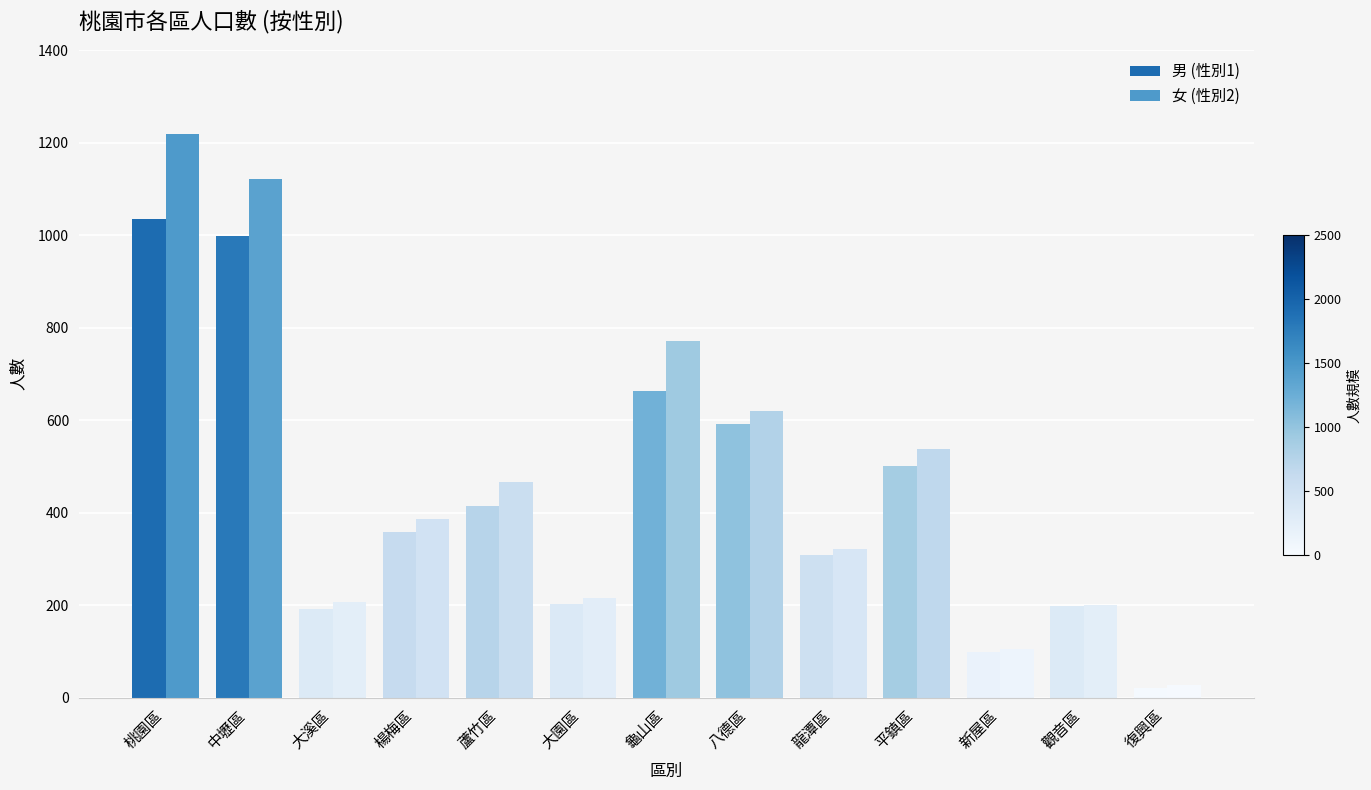

What is the value of the 女 (性別2) bar at the 2nd from the left?

1122